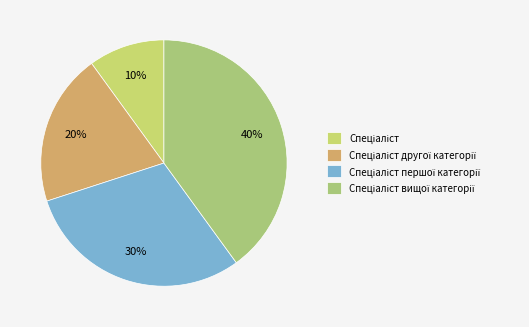

How many segments does this pie chart have?

4